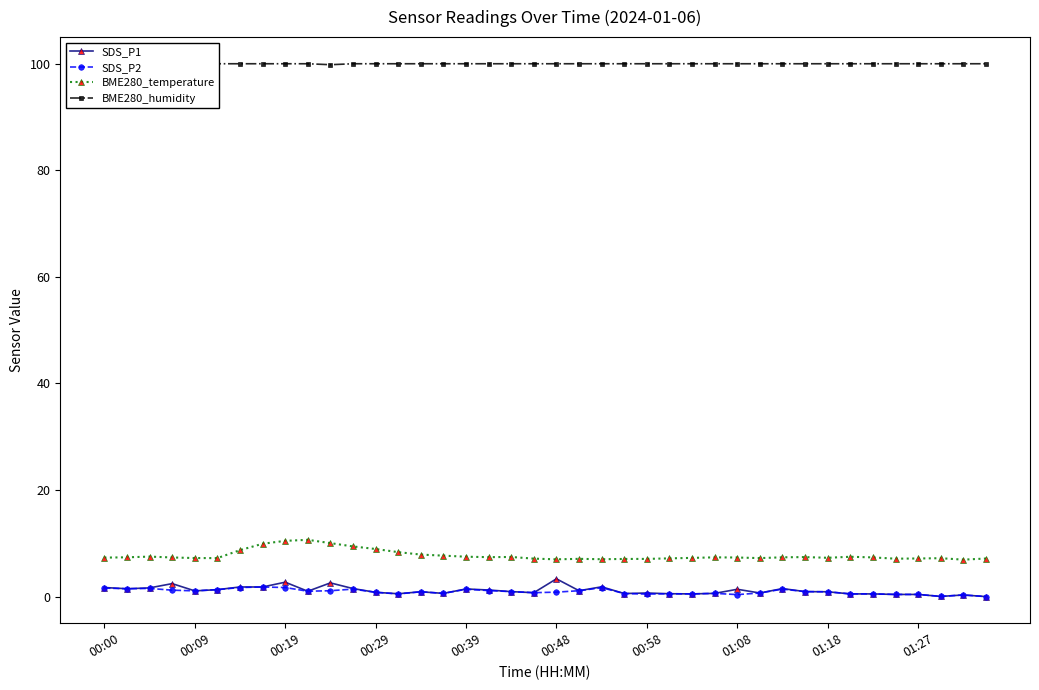

True or false: SDS_P2 and BME280_humidity cross at least once.

False